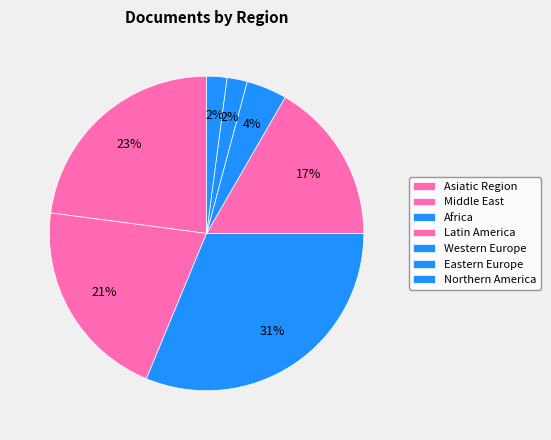

Count the number of slices in the pie.

7